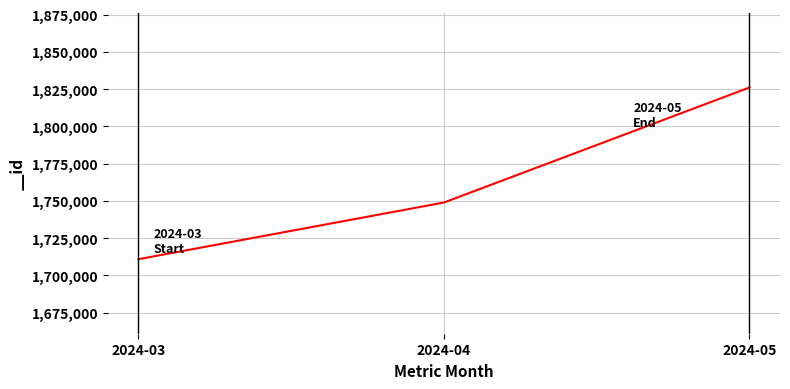

Reading right to left, what are all the values shown in this chart?

2024-05=1826054	2024-04=1748894	2024-03=1710878